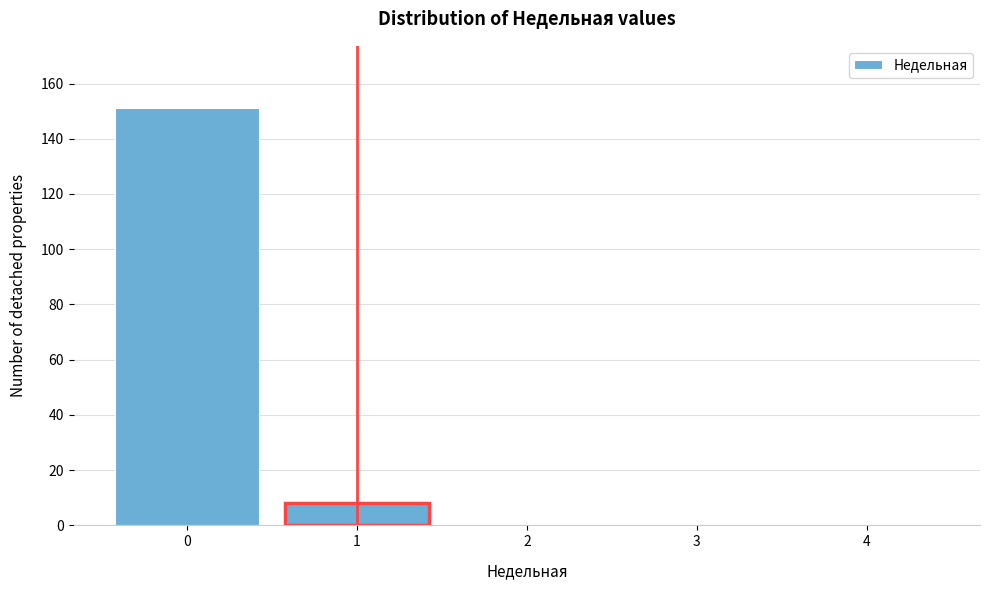

Reading left to right, transcribe all the data shown in this chart.

0=151	1=8	2=0	3=0	4=0